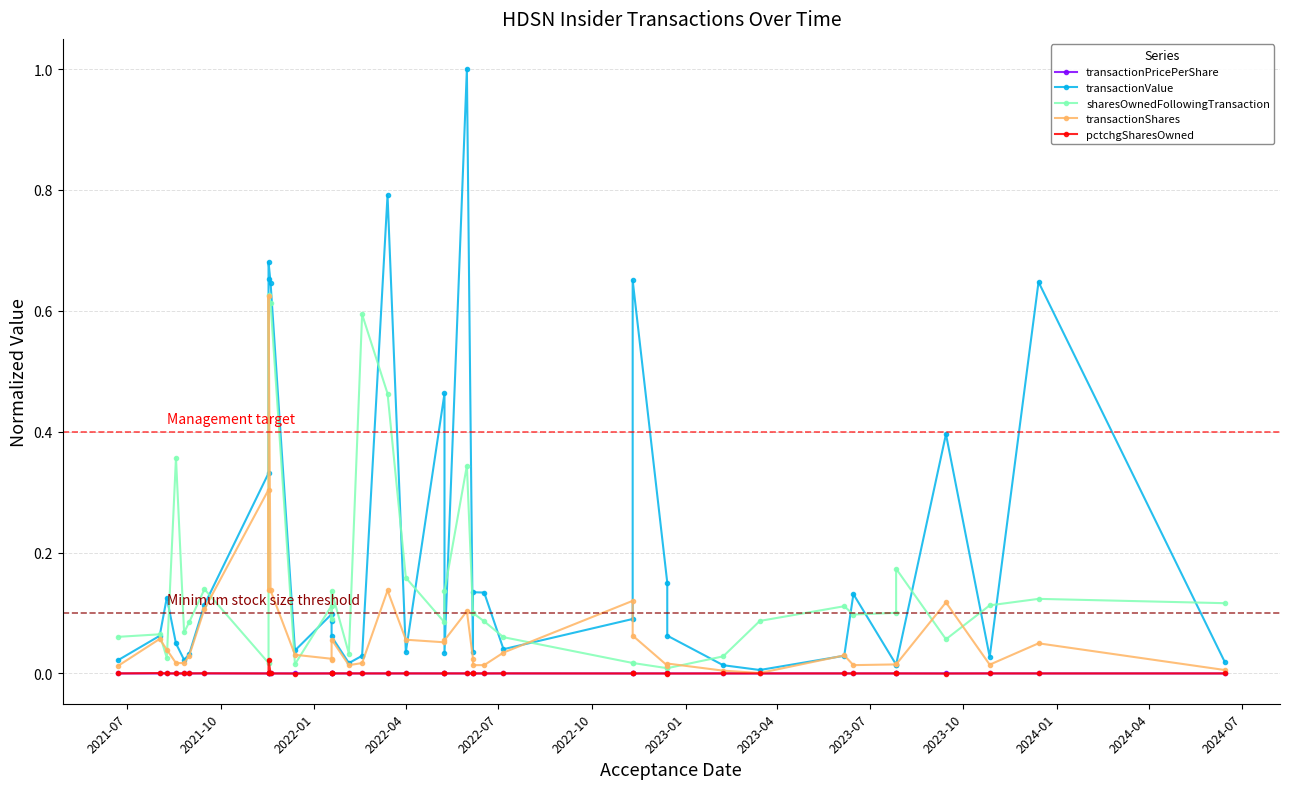

True or false: transactionPricePerShare and sharesOwnedFollowingTransaction cross at least once.

False